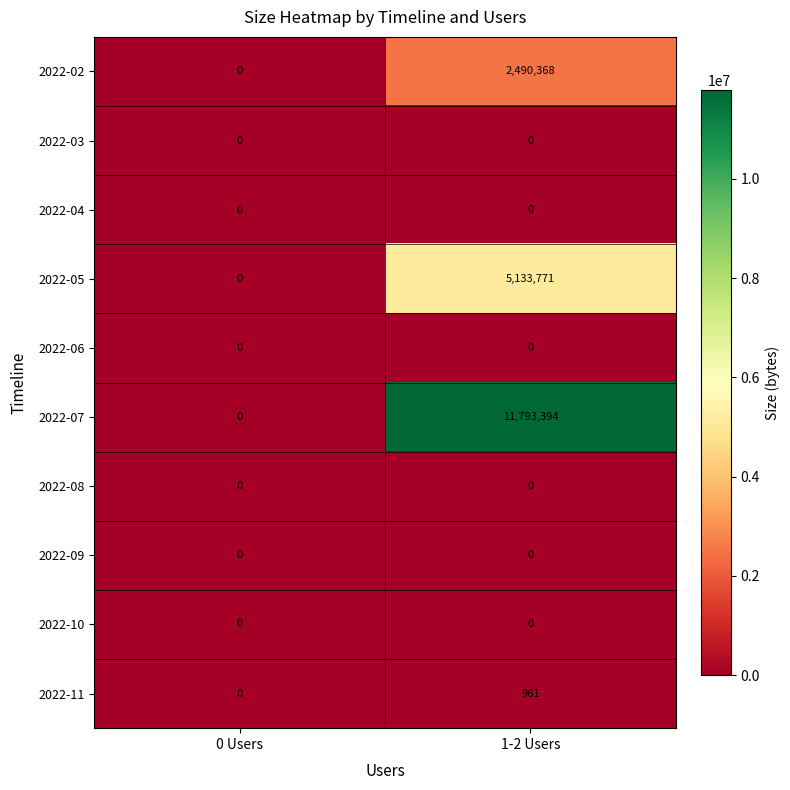

What is the sum of the 2022-02 values at 0 Users and 1-2 Users?

2490368